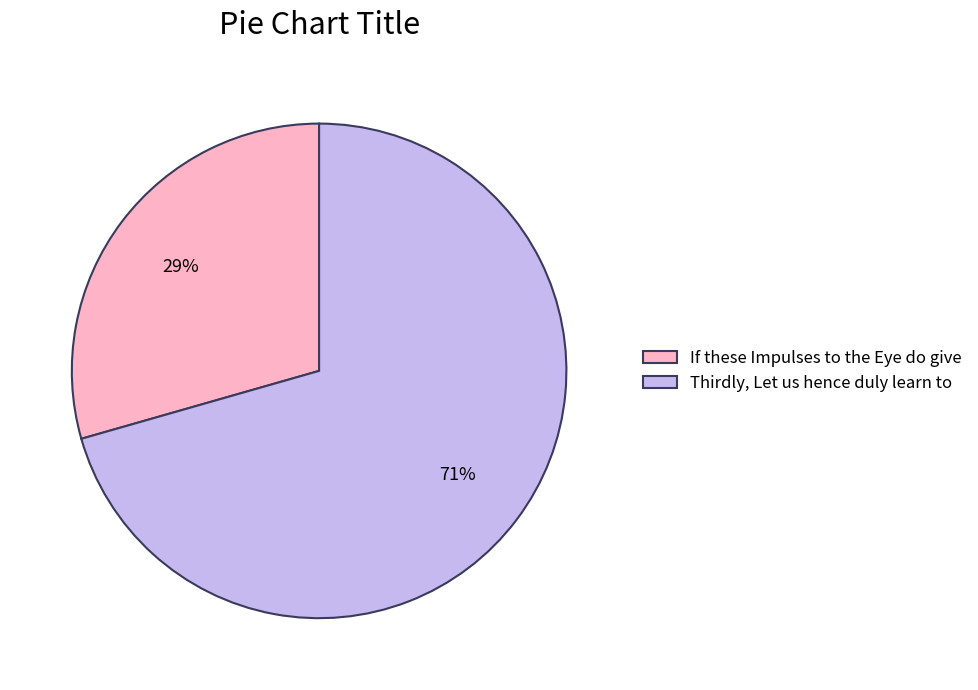

Does any single category account for the majority?

Yes